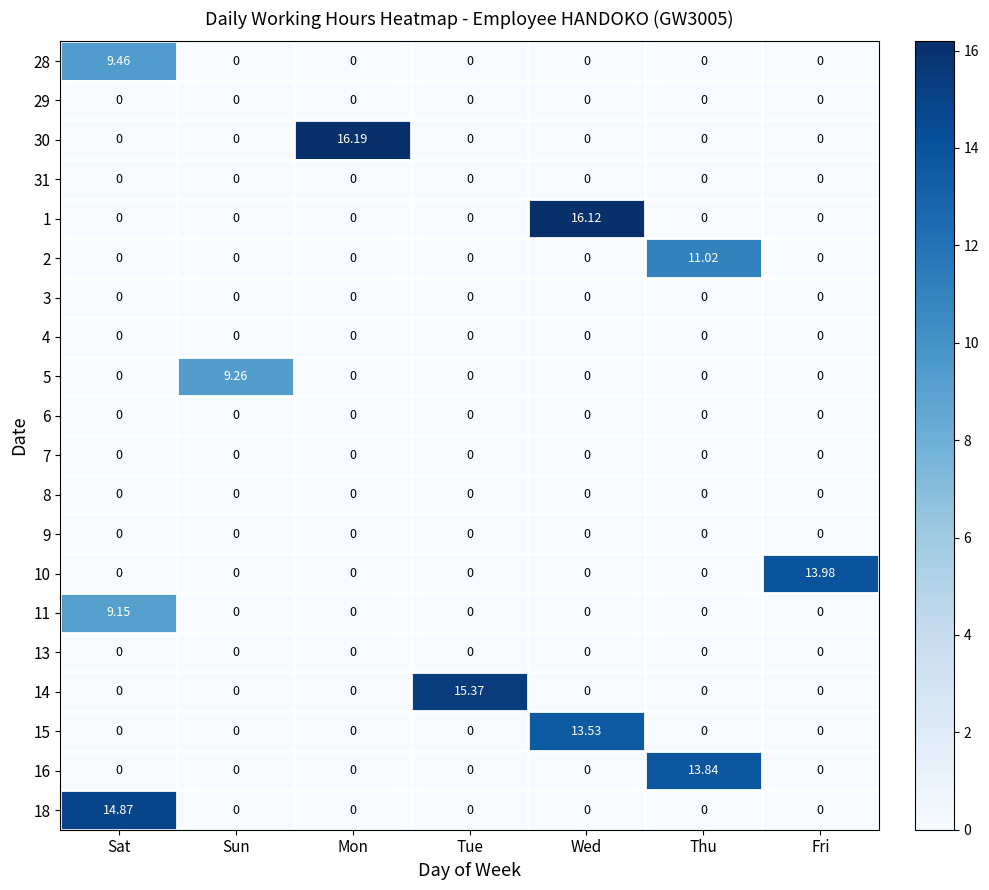

At which category does the chart reach its peak across all series?

Mon